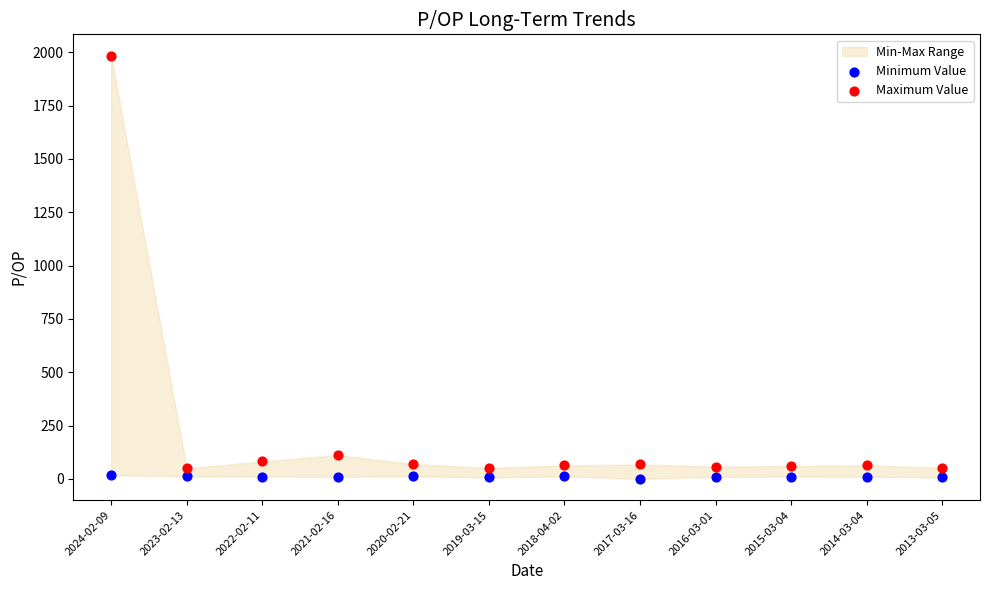

Which series has the widest spread of Y values?

Maximum Value